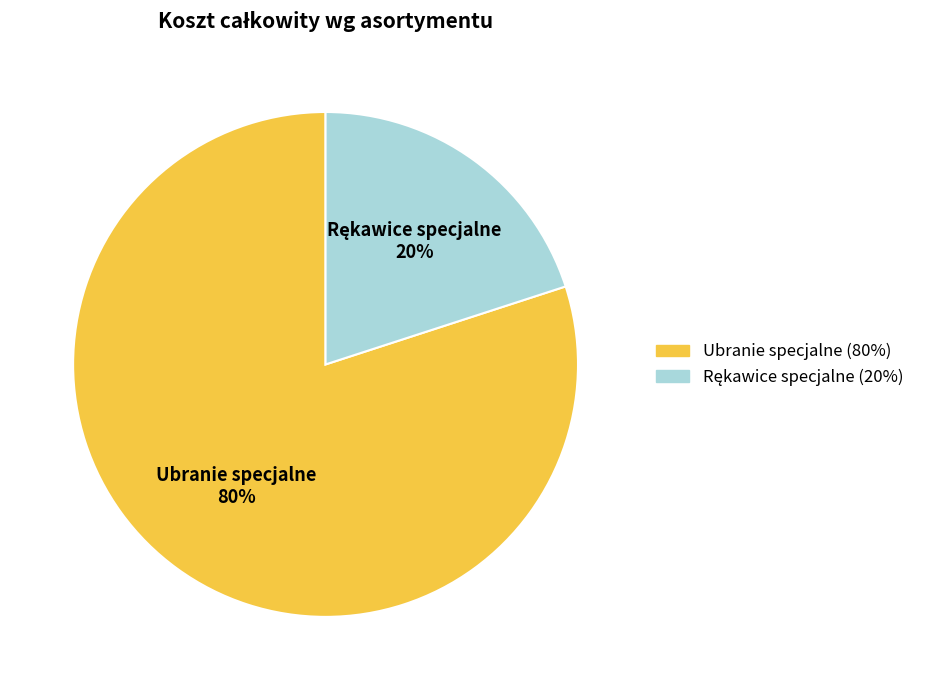

To the nearest percent, what is the difference between the largest and smallest slice percentages?

60%